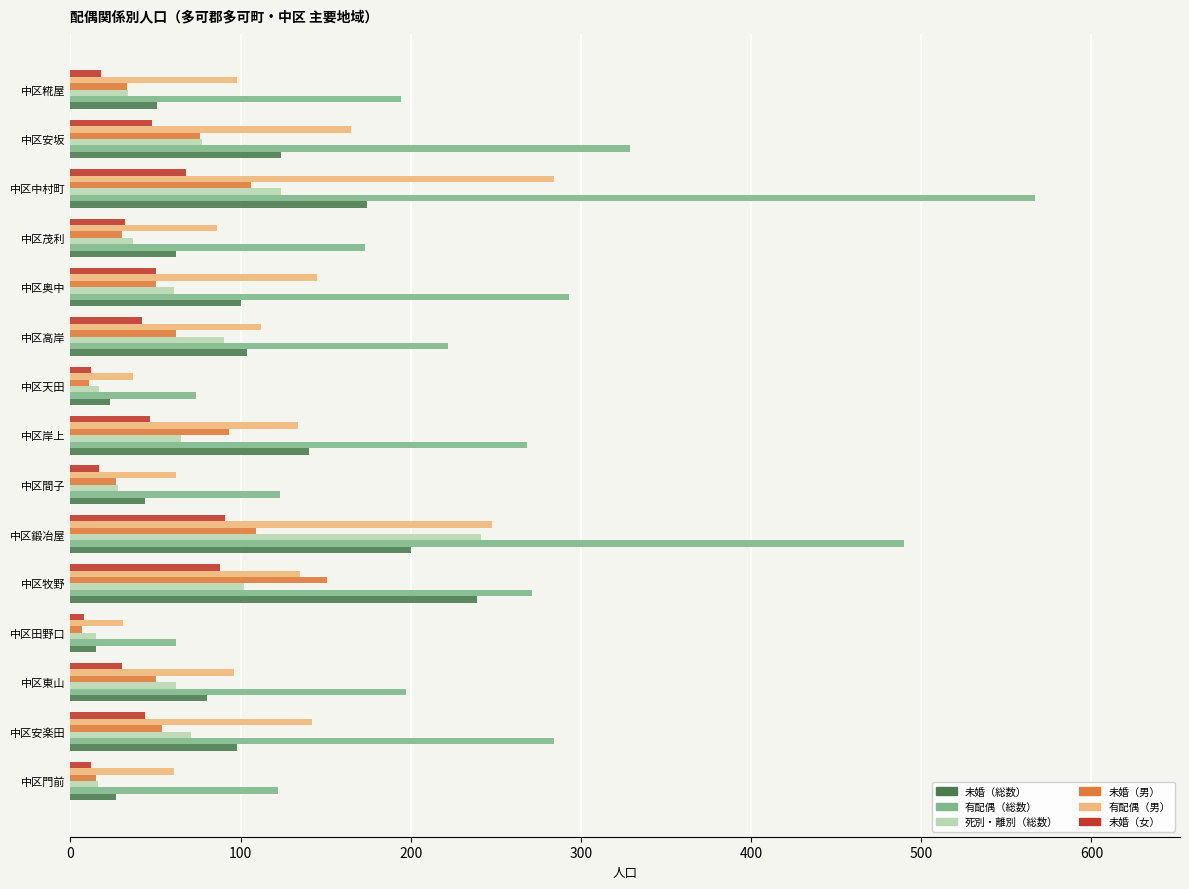

At which label does 有配偶（総数） reach its peak?

中区中村町